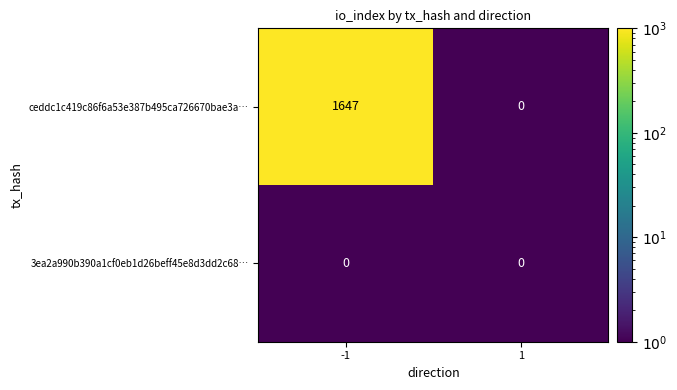

Is it true that ceddc1c419c86f6a53e387b495ca726670bae3a… equals 921 at -1?

False